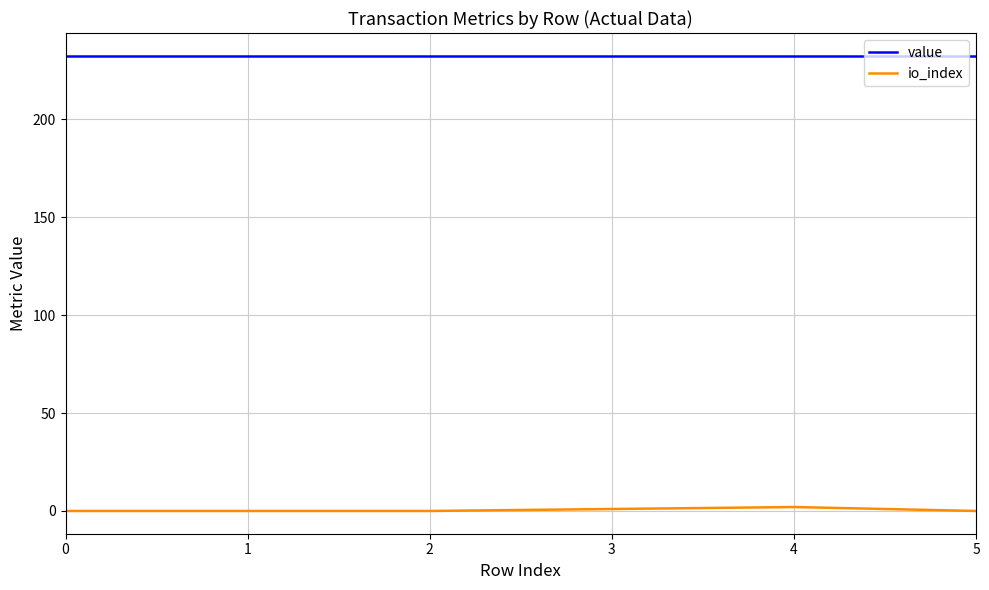

The value of io_index at 0 is 0.0. True or false?

True